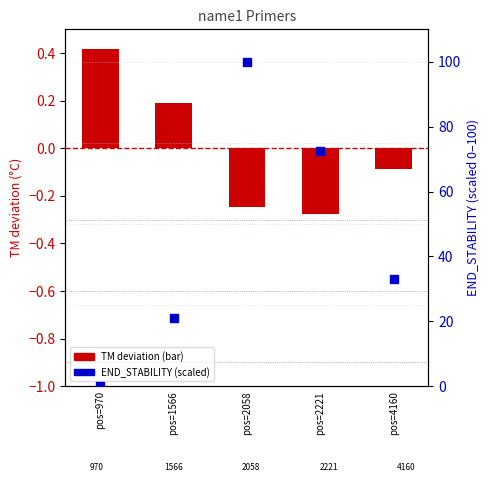

What are all the series names shown in the legend?

TM deviation, END_STABILITY (scaled)